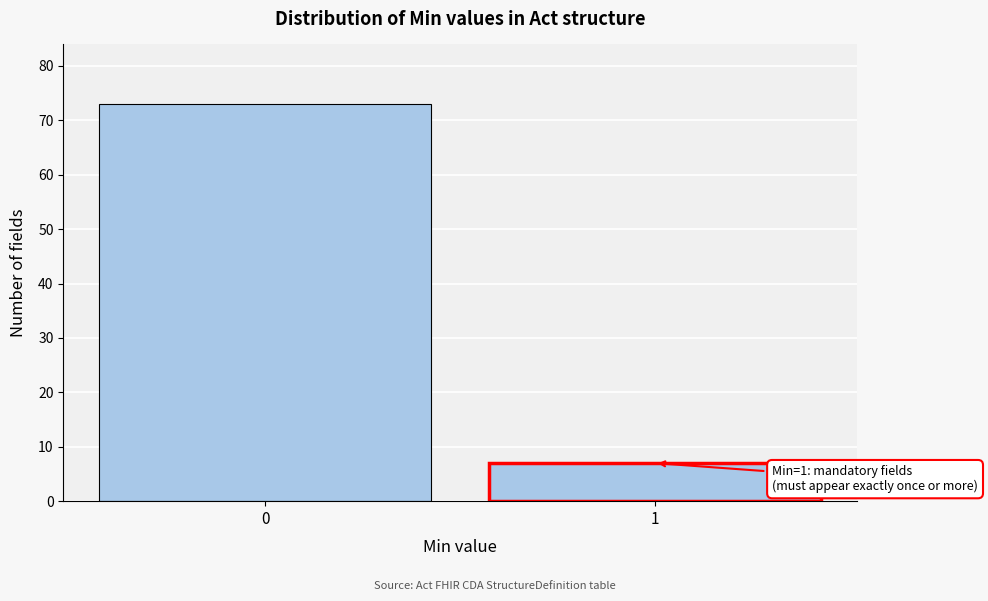

Reading left to right, what are all the values shown in this chart?

0=73	1=7